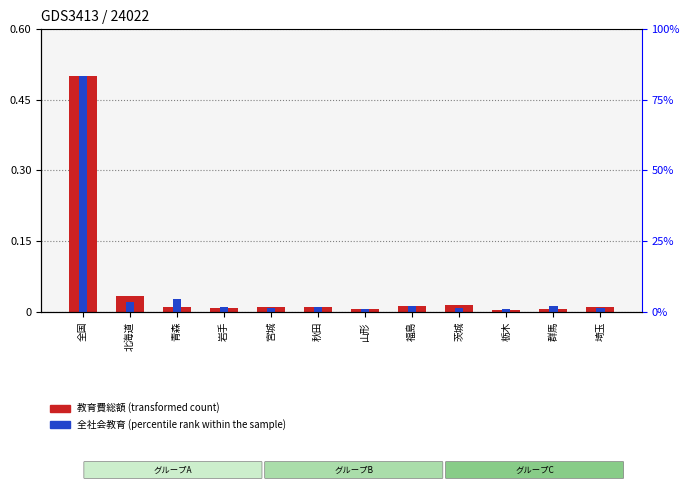

What is the label of the 2nd bar from the left?

北海道